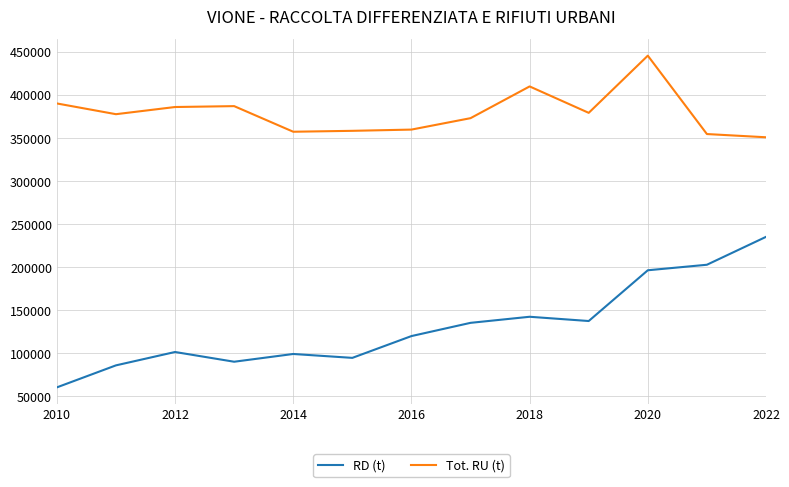

Which series has the largest range (max minus min)?

RD (t)